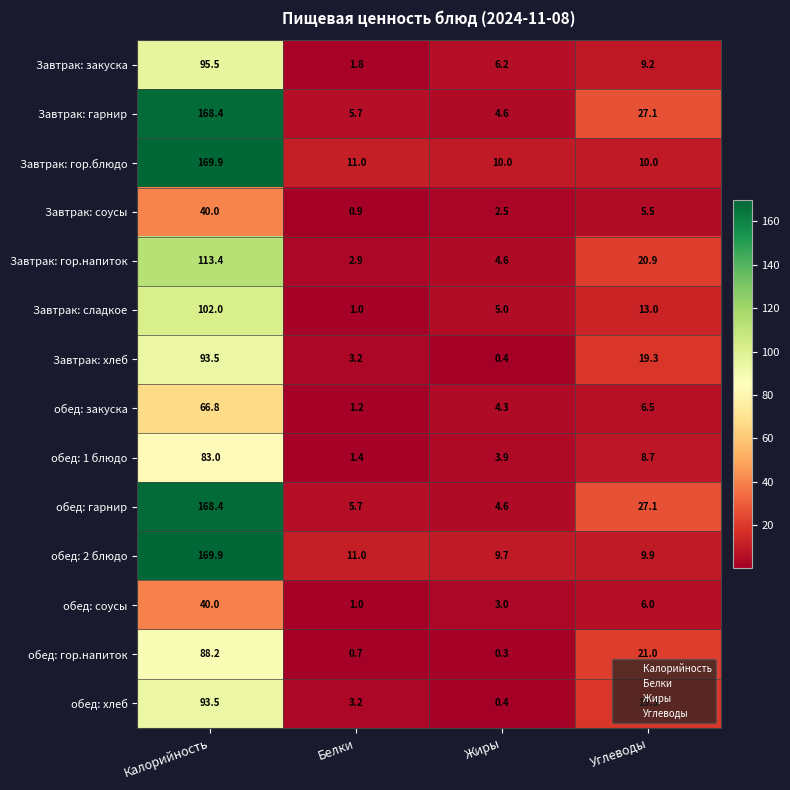

Rank the categories by Завтрак: закуска value from lowest to highest.

Белки, Жиры, Углеводы, Калорийность